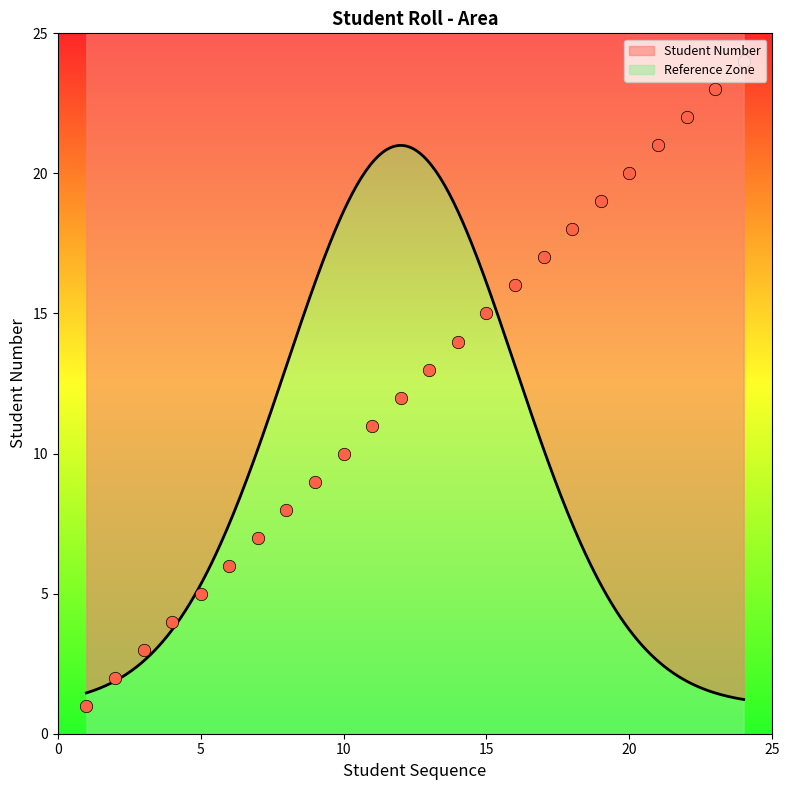

Which has a higher value, 24 or 4?

24